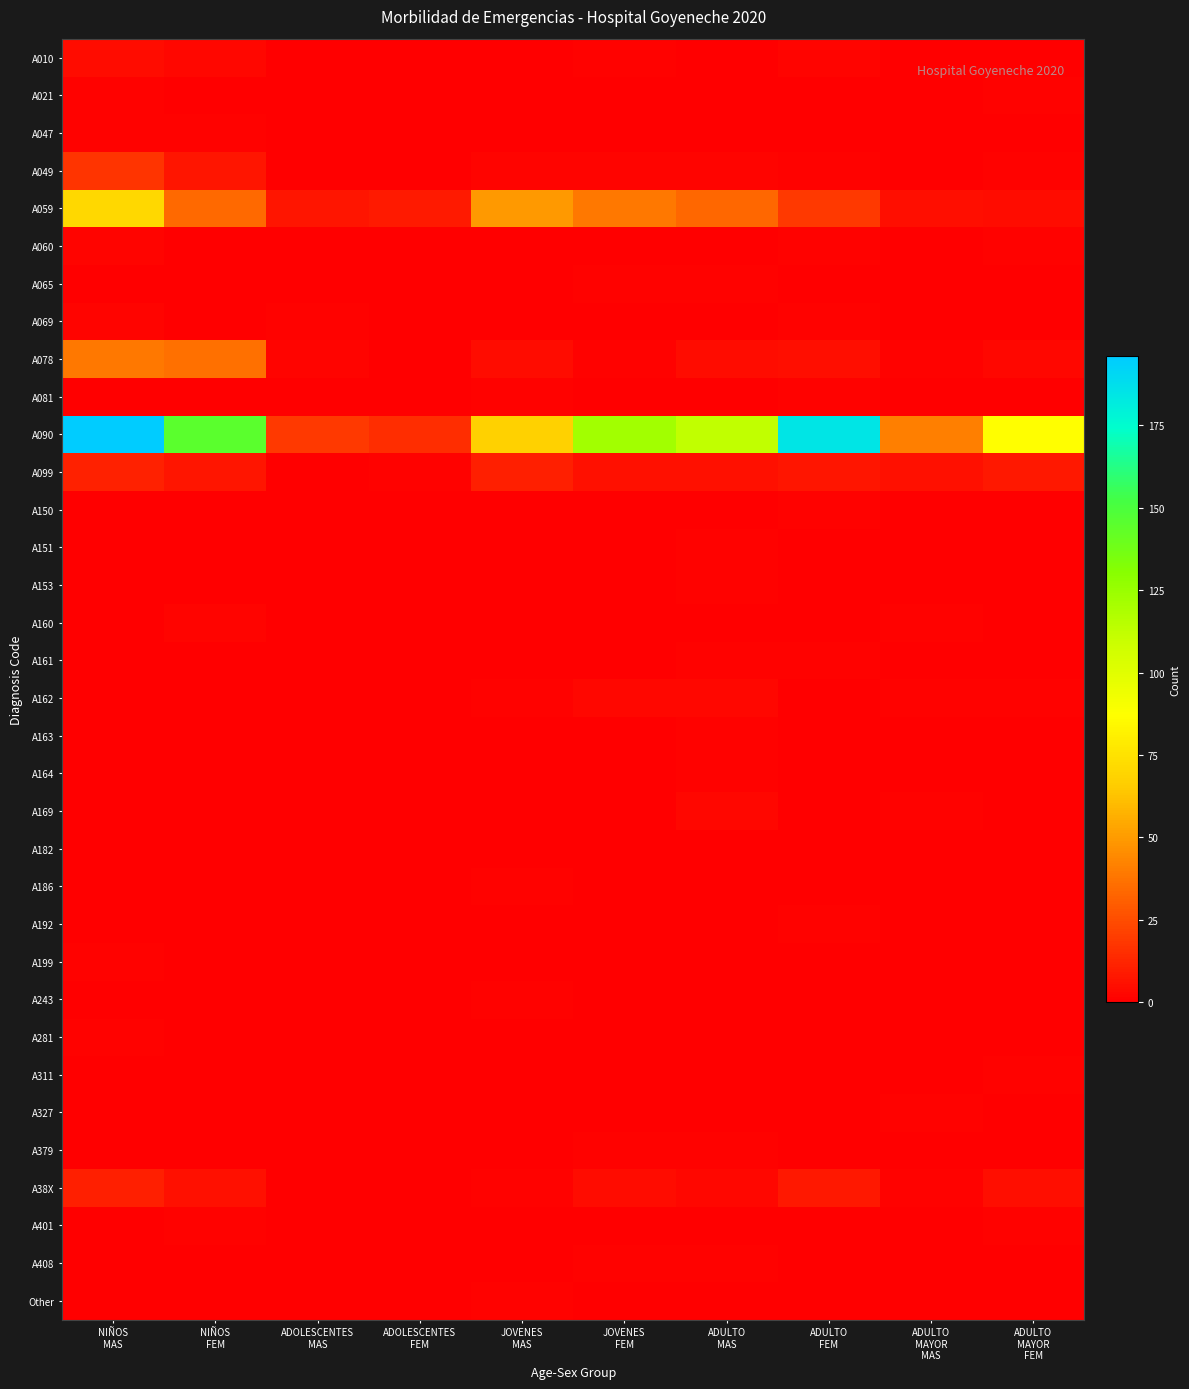

At how many categories does at least one series exceed 111?

5